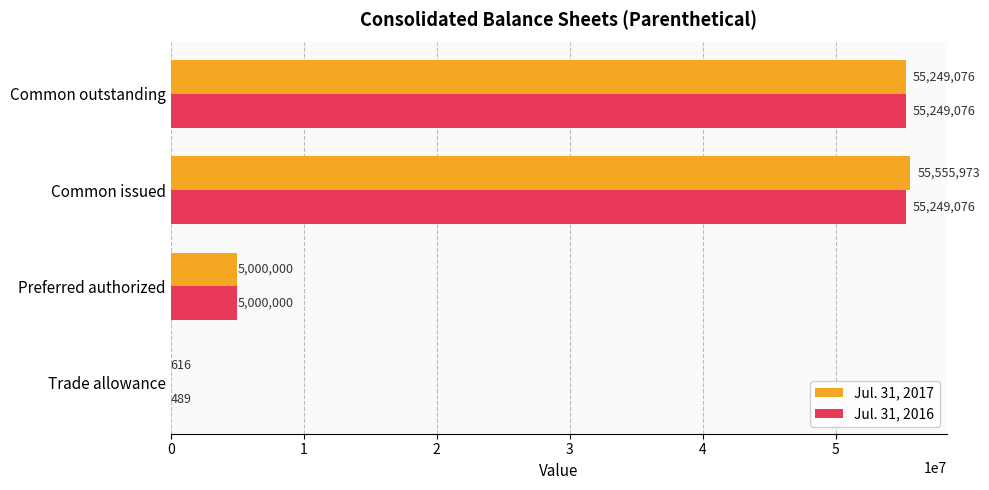

Which category has the highest value across all series?

Common issued